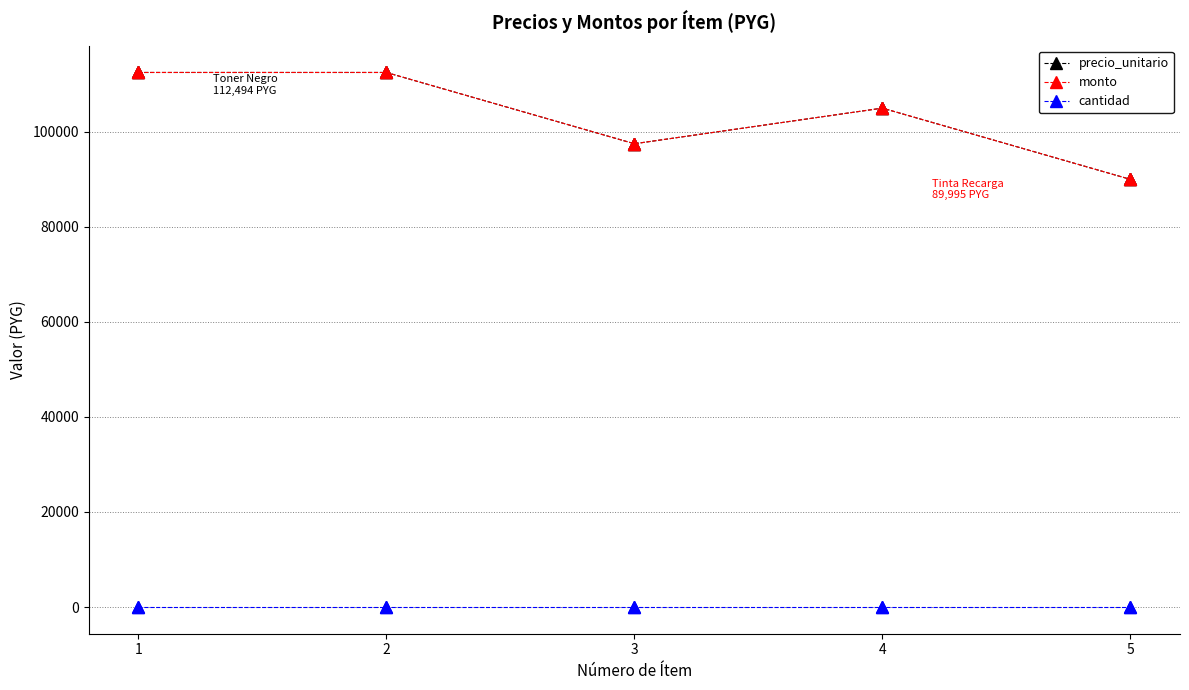

True or false: cantidad and precio_unitario intersect in this chart.

False